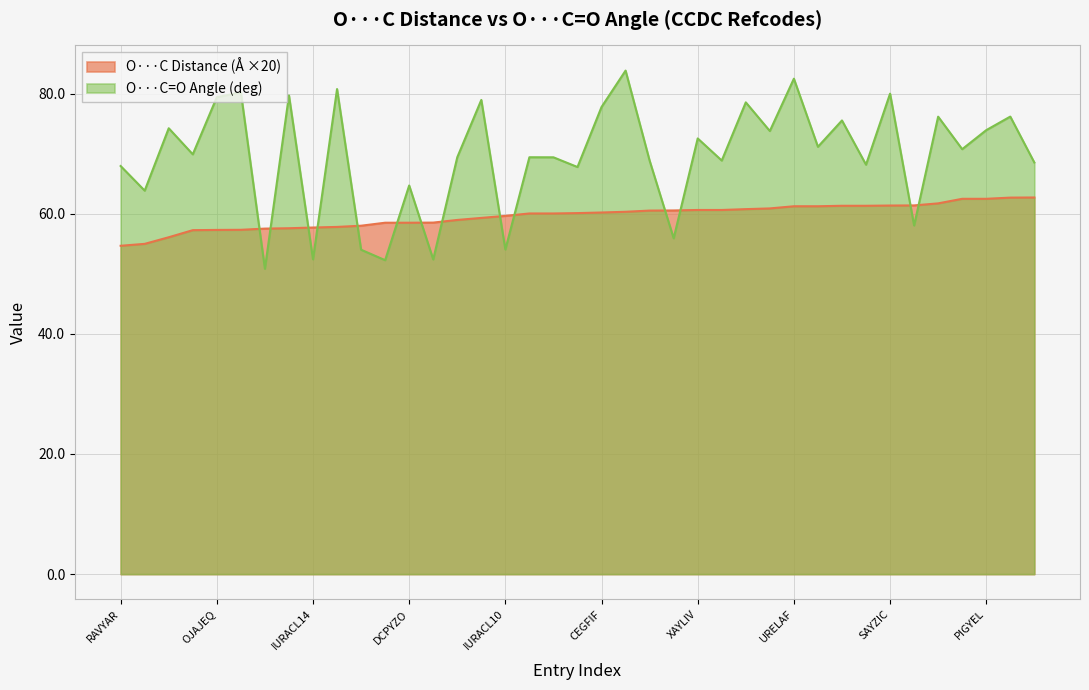

What is the approximate value of O···C Distance (Å) at CEGFIF?

60.2